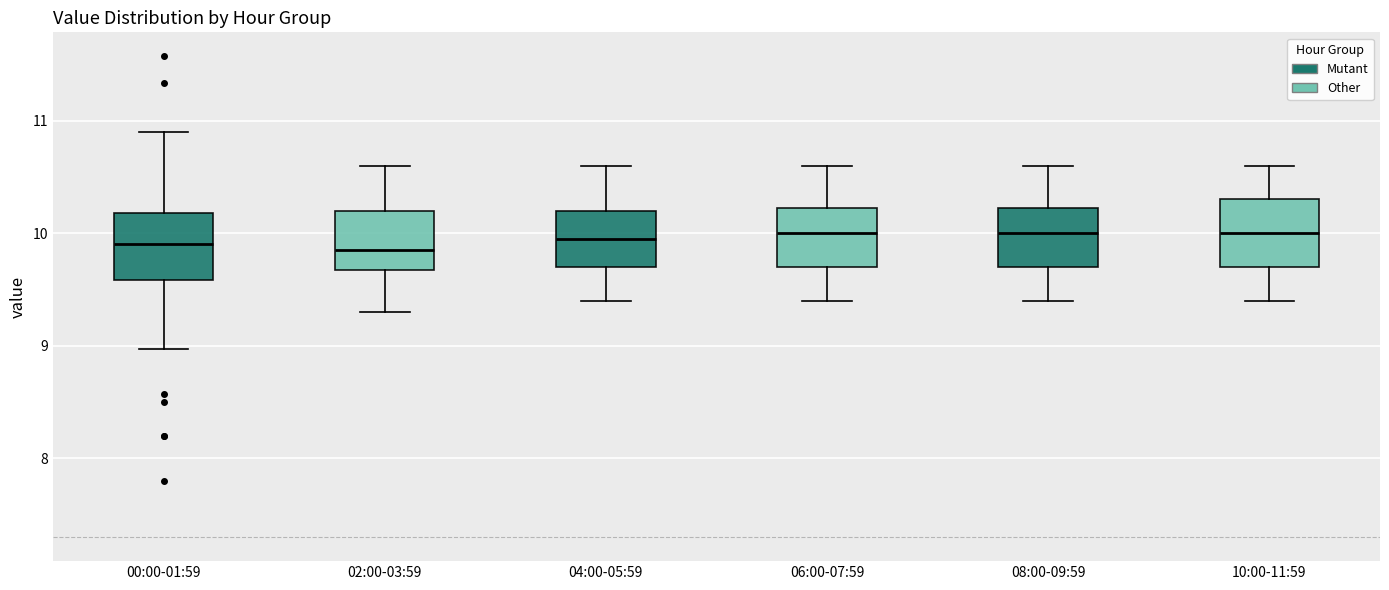

Reading left to right, read every box against the y-axis: the position of its median line, the range the box covers, and the ends of its whiskers. The values are not printed on the chart, so give them approximately, as read against the axis.

00:00-01:59: median 9.9, box 9.6 to 10.2, whiskers 9.0 to 10.9
02:00-03:59: median 9.9, box 9.7 to 10.2, whiskers 9.3 to 10.6
04:00-05:59: median 10.0, box 9.7 to 10.2, whiskers 9.4 to 10.6
06:00-07:59: median 10.0, box 9.7 to 10.2, whiskers 9.4 to 10.6
08:00-09:59: median 10.0, box 9.7 to 10.2, whiskers 9.4 to 10.6
10:00-11:59: median 10.0, box 9.7 to 10.3, whiskers 9.4 to 10.6